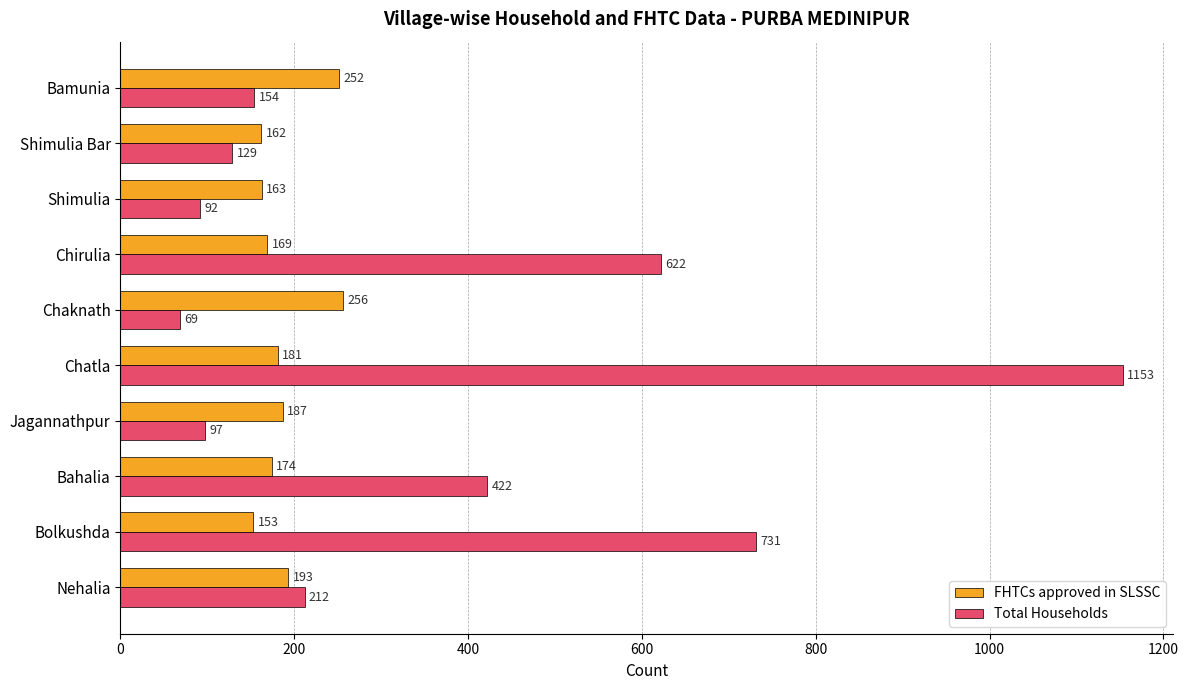

At which category is the sum across all series the highest?

Chatla